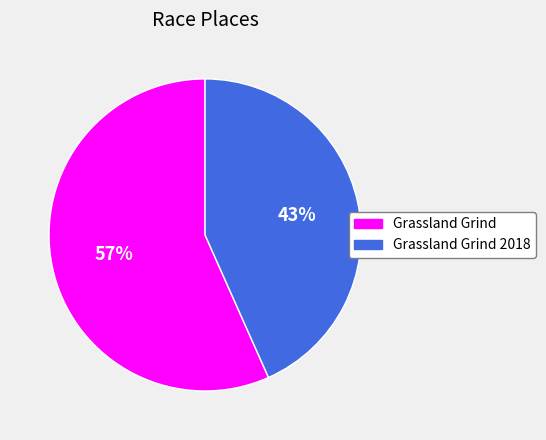

Does any single category account for the majority?

Yes